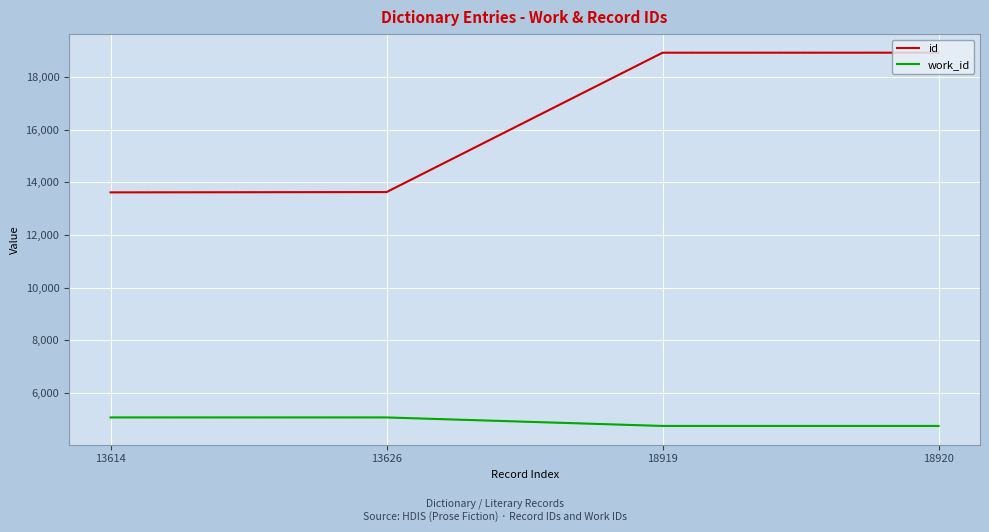

Which series has the largest total across all categories?

id